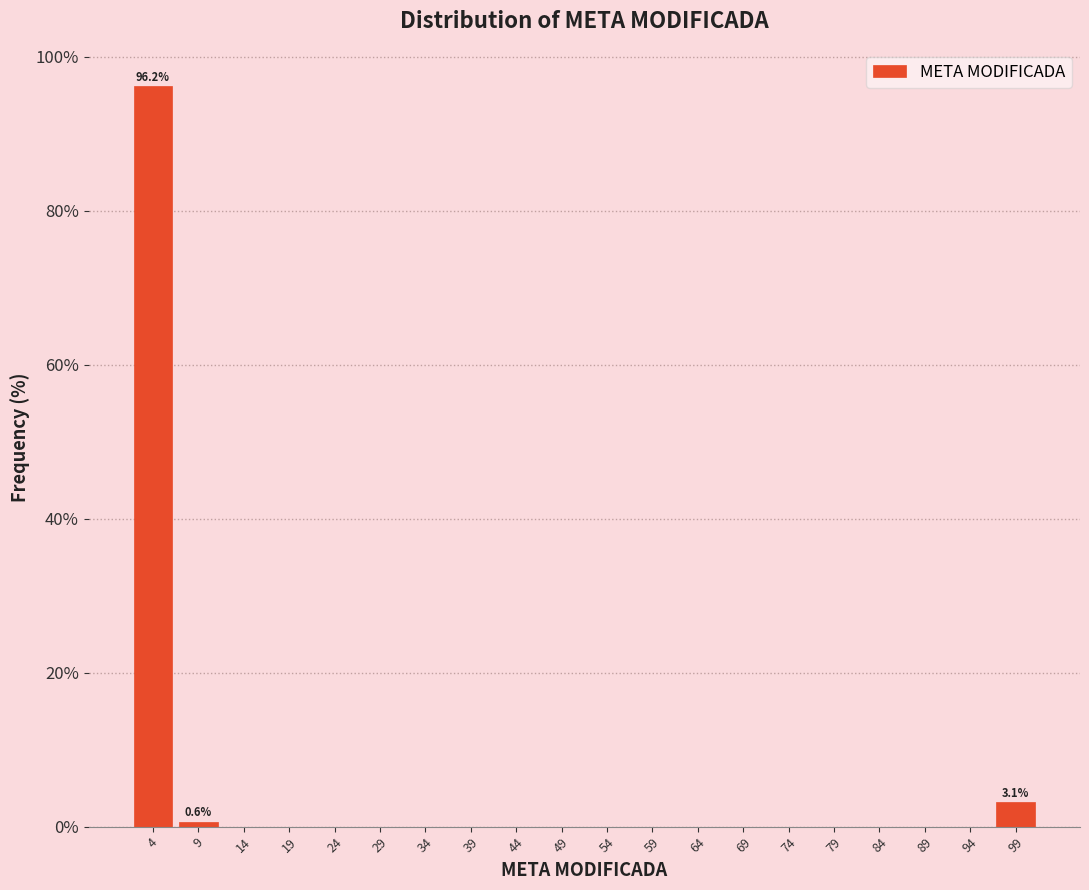

Which range on the x-axis has the tallest bar?

1 to 6